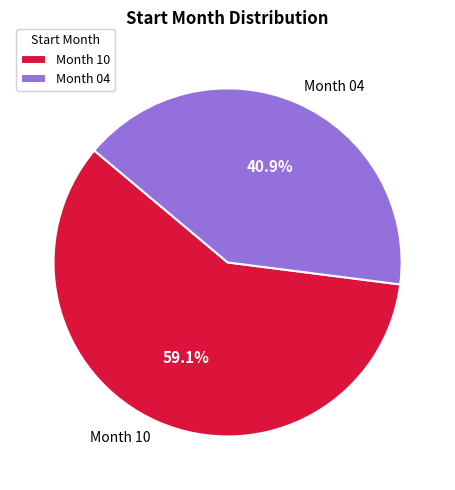

Does Month 10 account for over 50% of the chart?

Yes